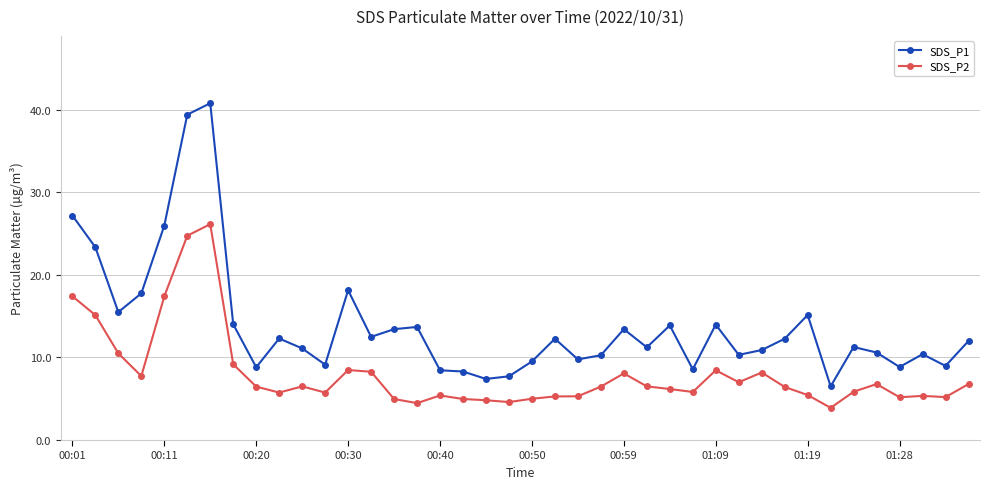

What is the value of the SDS_P2 point at the 40th from the left?

6.8